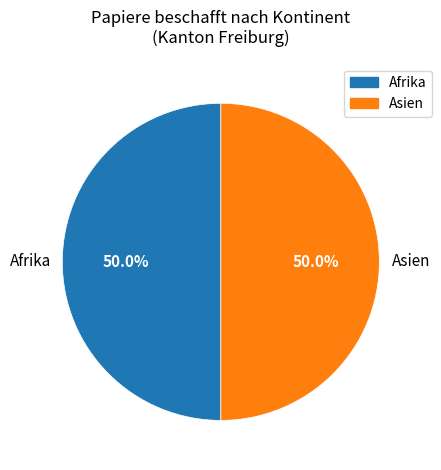

What is the ratio of the value at Afrika to the value at Asien?

1.0